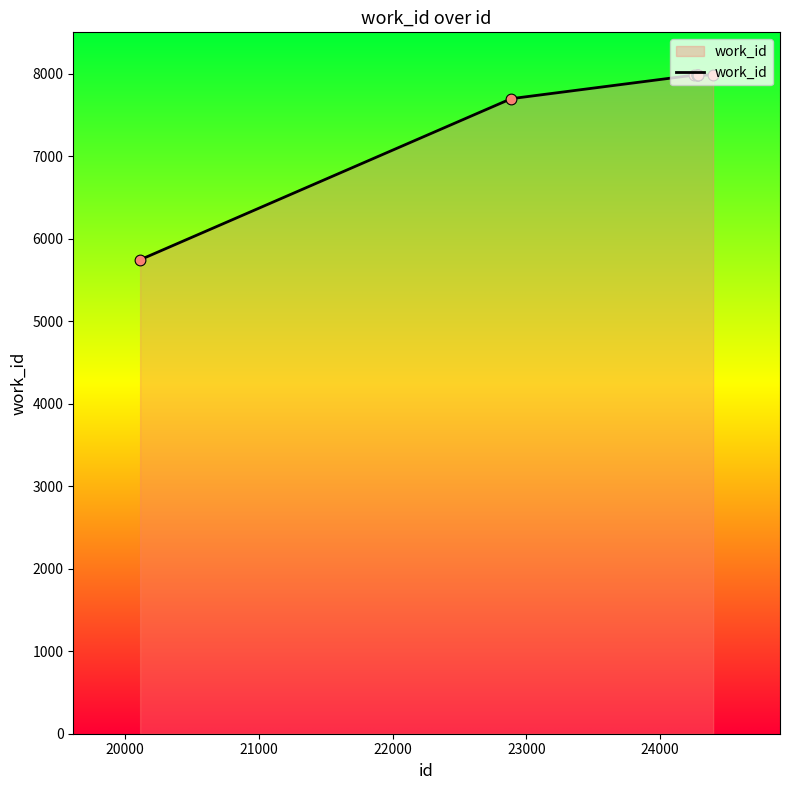

What is the smallest value displayed?

5744